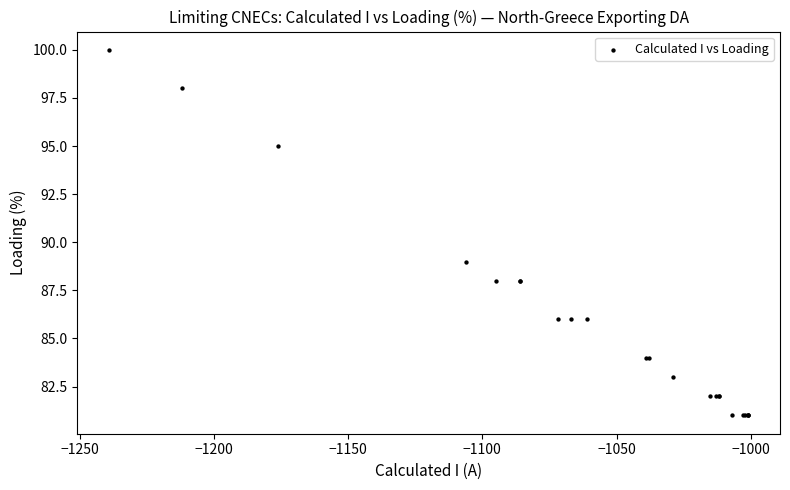

What Y value in the scatter plot is closest to 90?

89